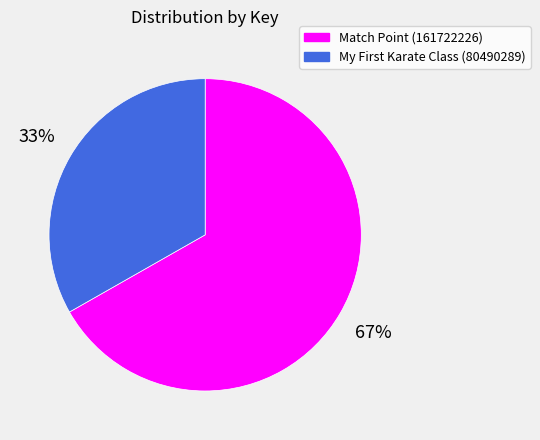

How many slices are in this pie chart?

2